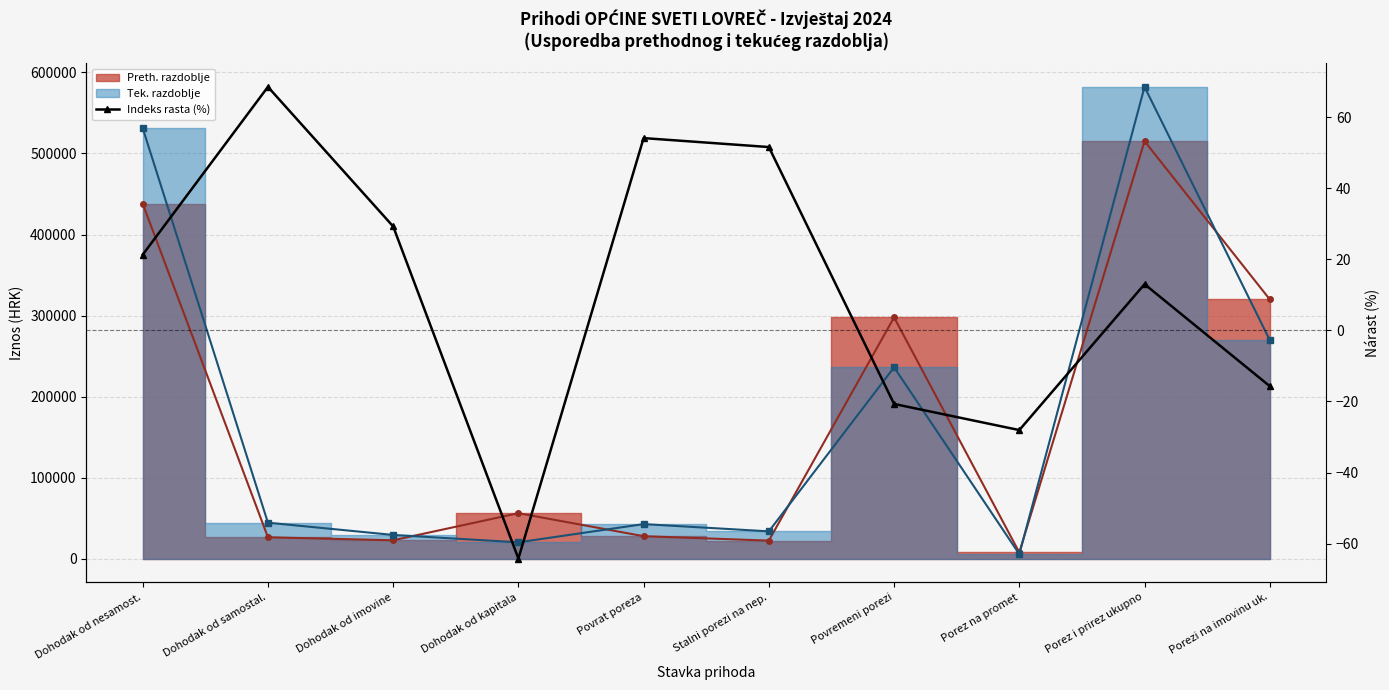

Which label corresponds to the smallest value in the chart?

Dohodak od kapitala